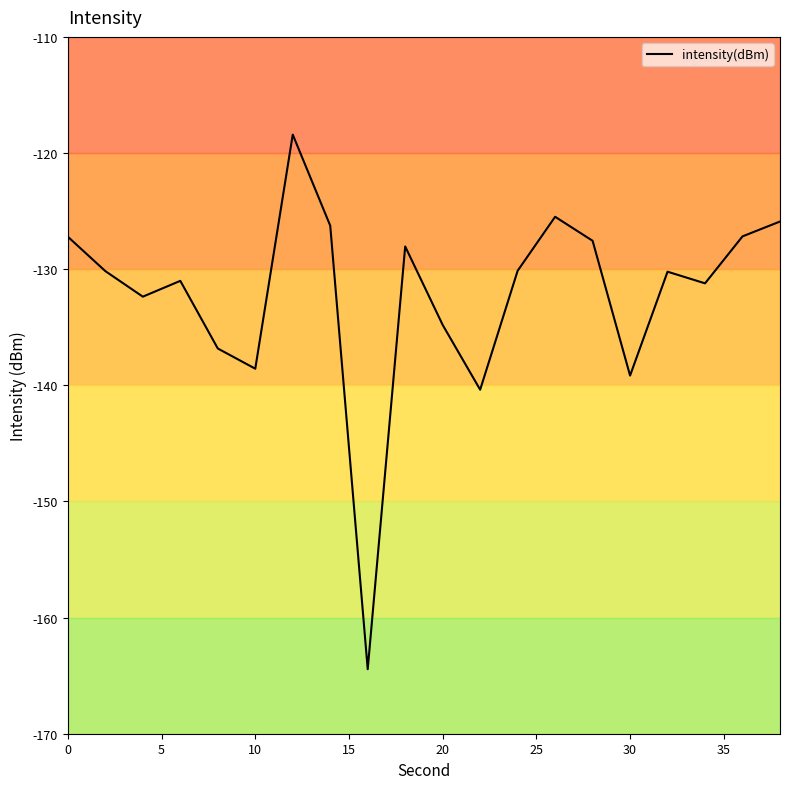

What is the minimum value shown in the chart?

-164.4